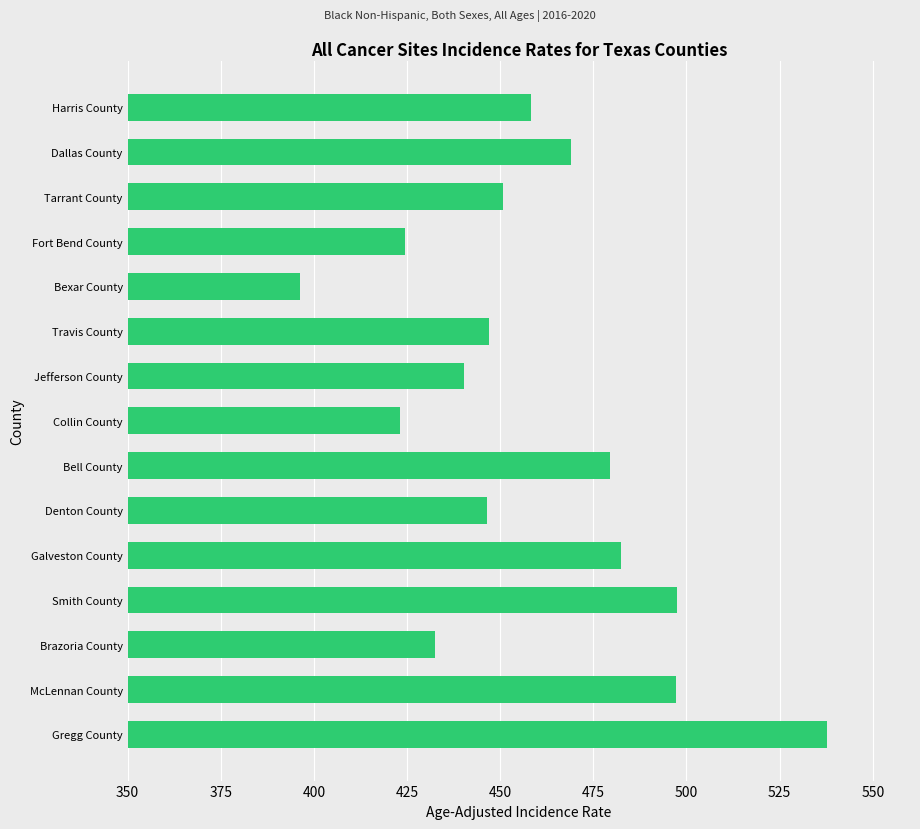

What is the average value?

458.9